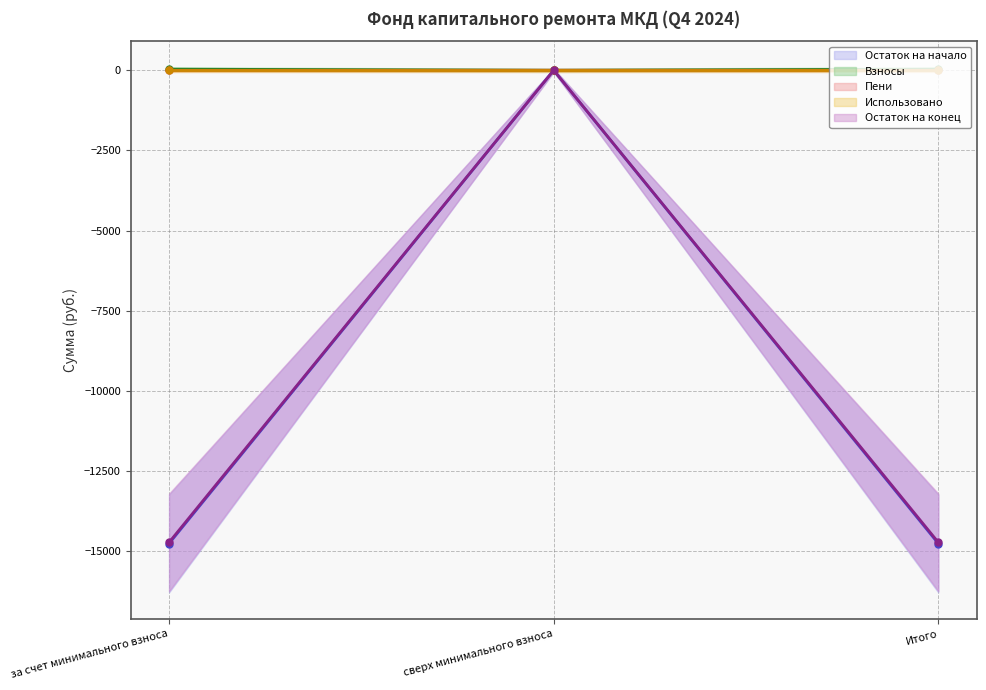

Between за счет минимального взноса and сверх минимального взноса, which series saw the biggest shift?

Остаток на начало